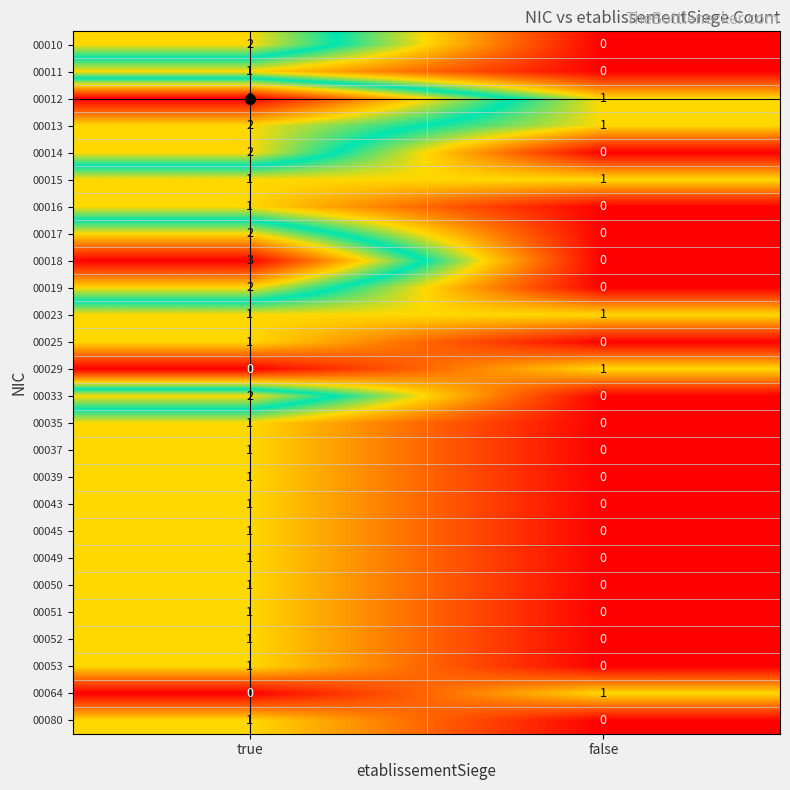

Is it true that 00010 equals 0 at false?

True